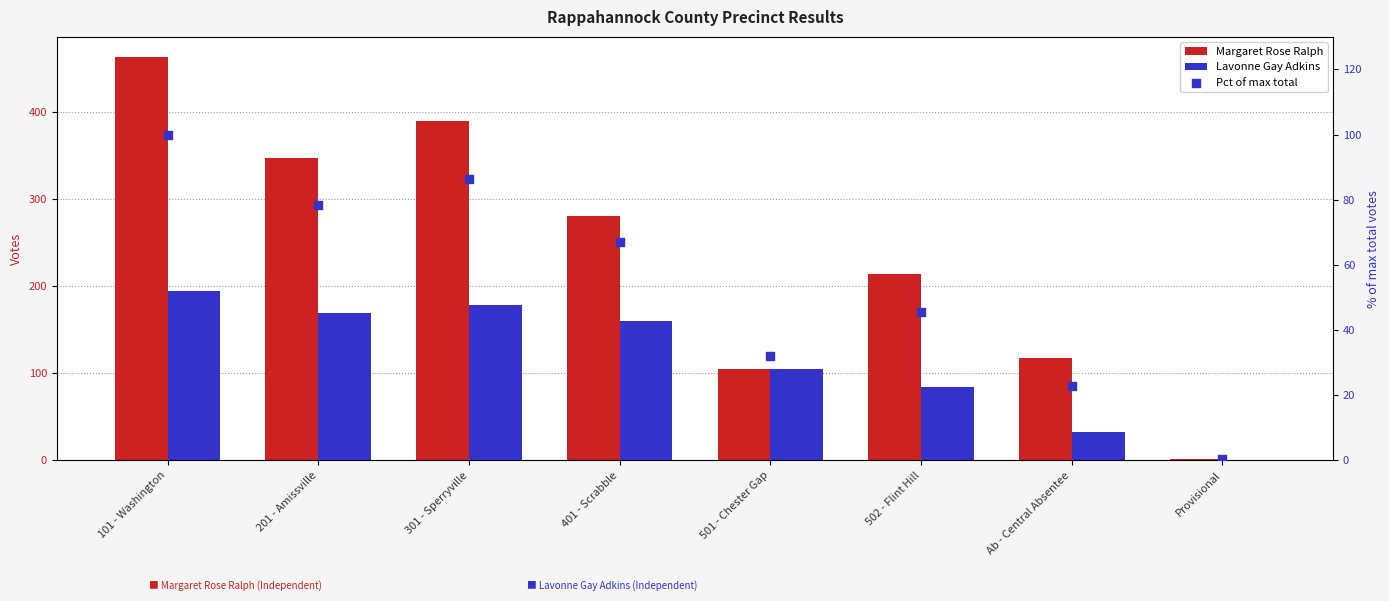

What is the total value across all series at 401 - Scrabble?

507.0